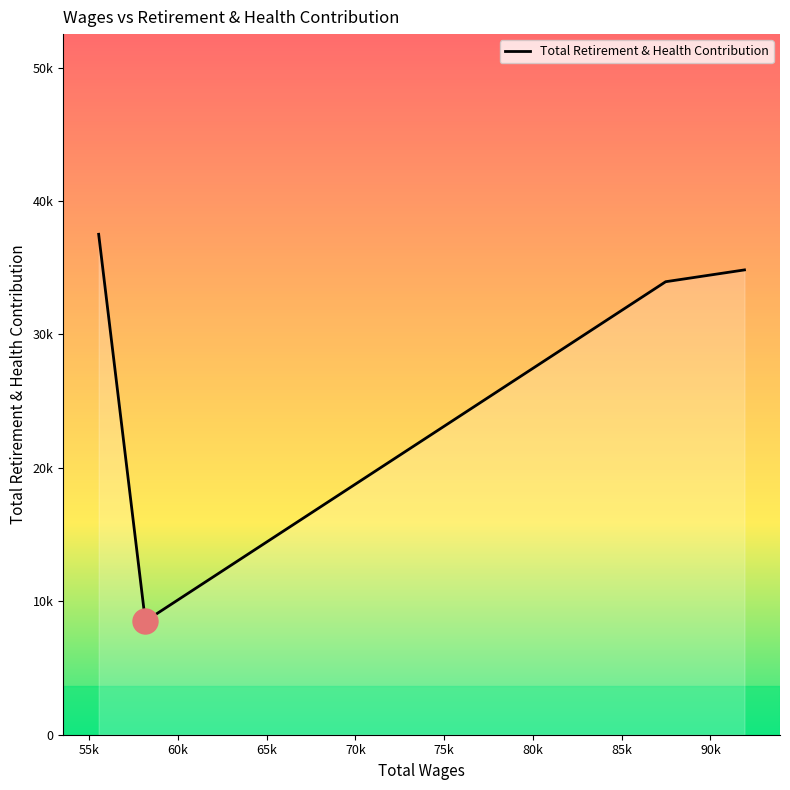

What is the sum of all values?

114807